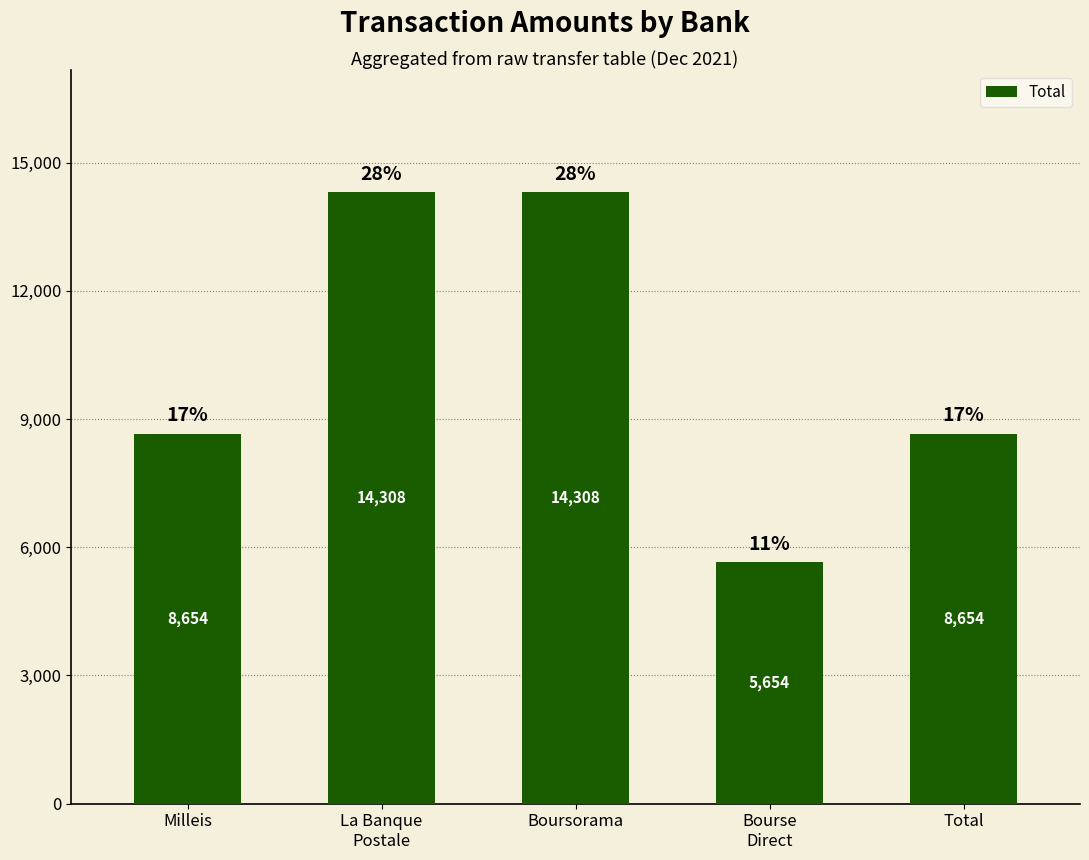

What is the ratio of the value at Total to the value at Milleis?

1.0